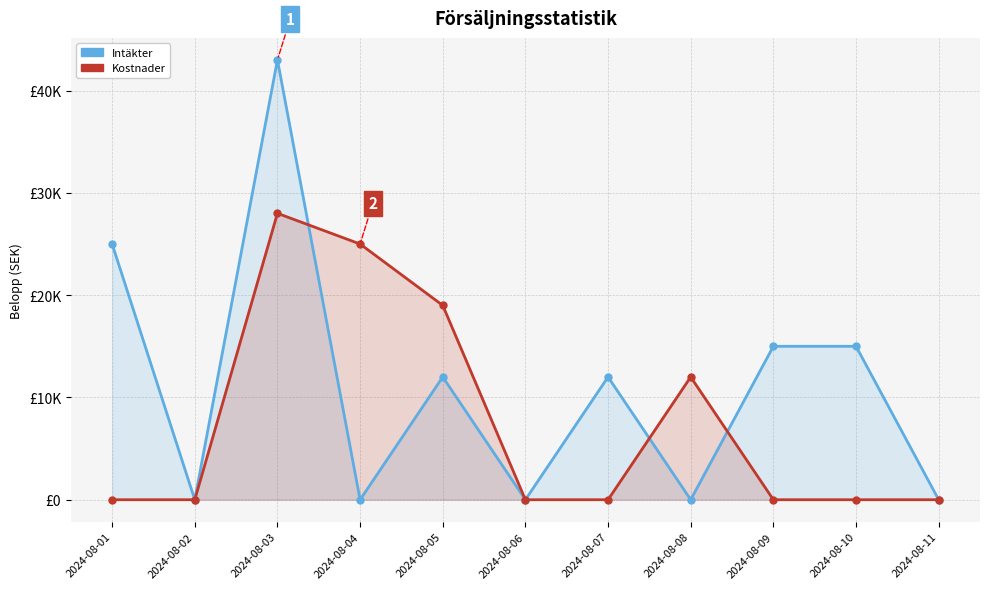

What are all the series names shown in the legend?

Intäkter, Kostnader